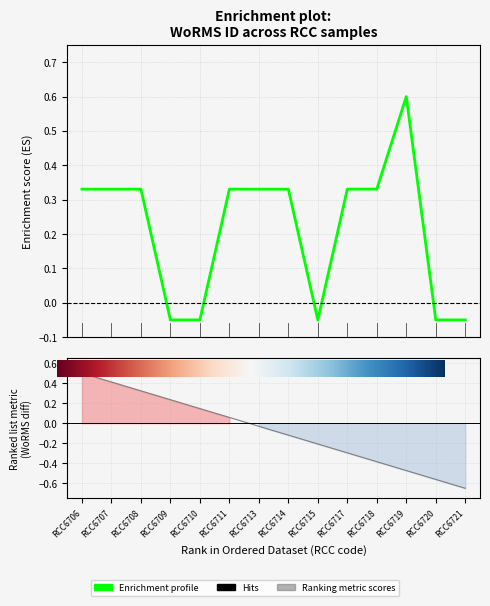

List the labels in order of value, smallest first.

RCC6709, RCC6710, RCC6715, RCC6720, RCC6721, RCC6706, RCC6707, RCC6708, RCC6713, RCC6714, RCC6711, RCC6717, RCC6718, RCC6719